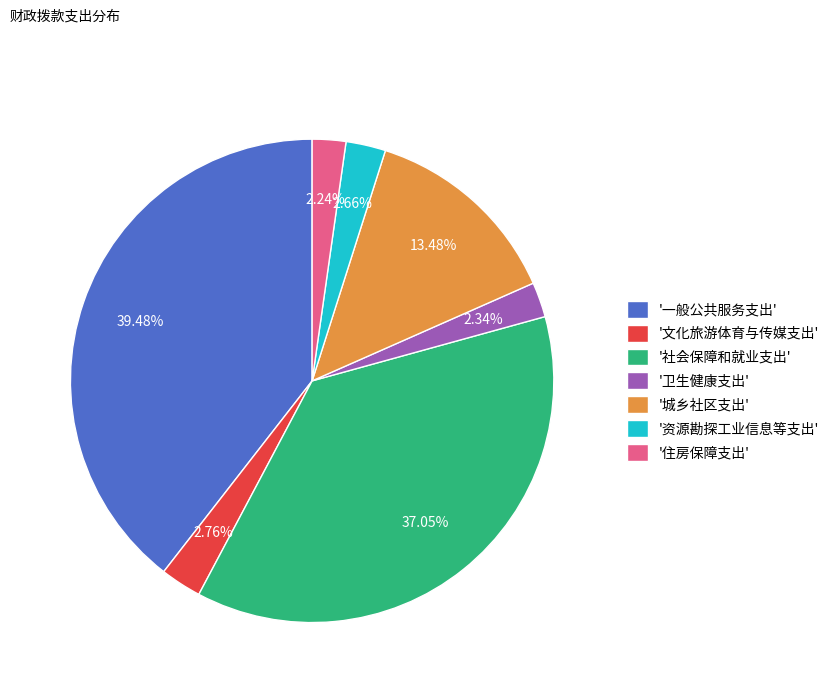

Which slice is the largest?

'一般公共服务支出'